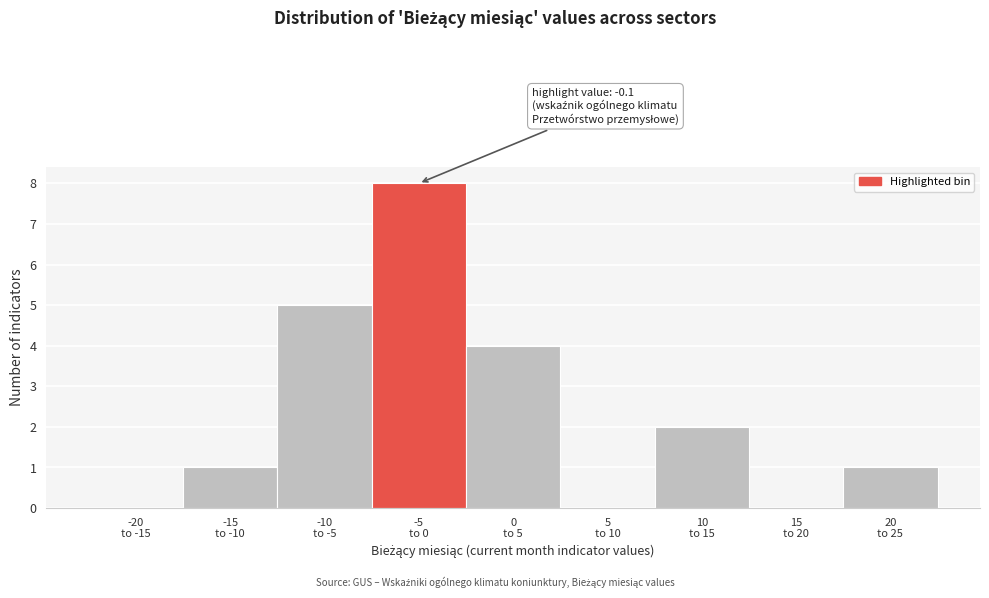

What is the greatest value displayed?

8